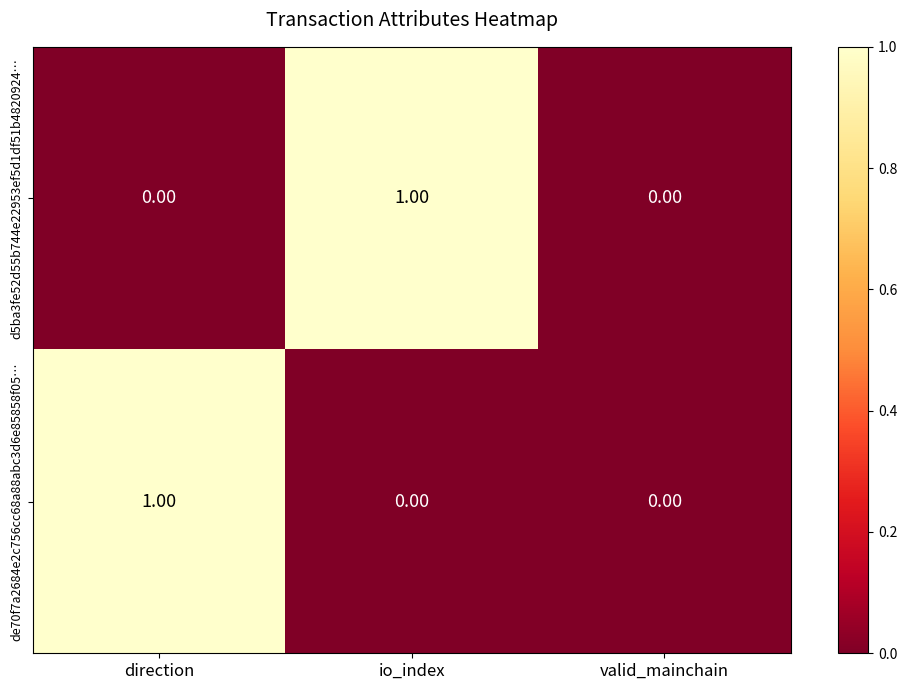

Is the value of d5ba3fe52d55b744e22953ef5d1df51b4820924… at io_index greater than the value of de70f7a2684e2c756cc68a88abc3d6e85858f05… at valid_mainchain?

Yes